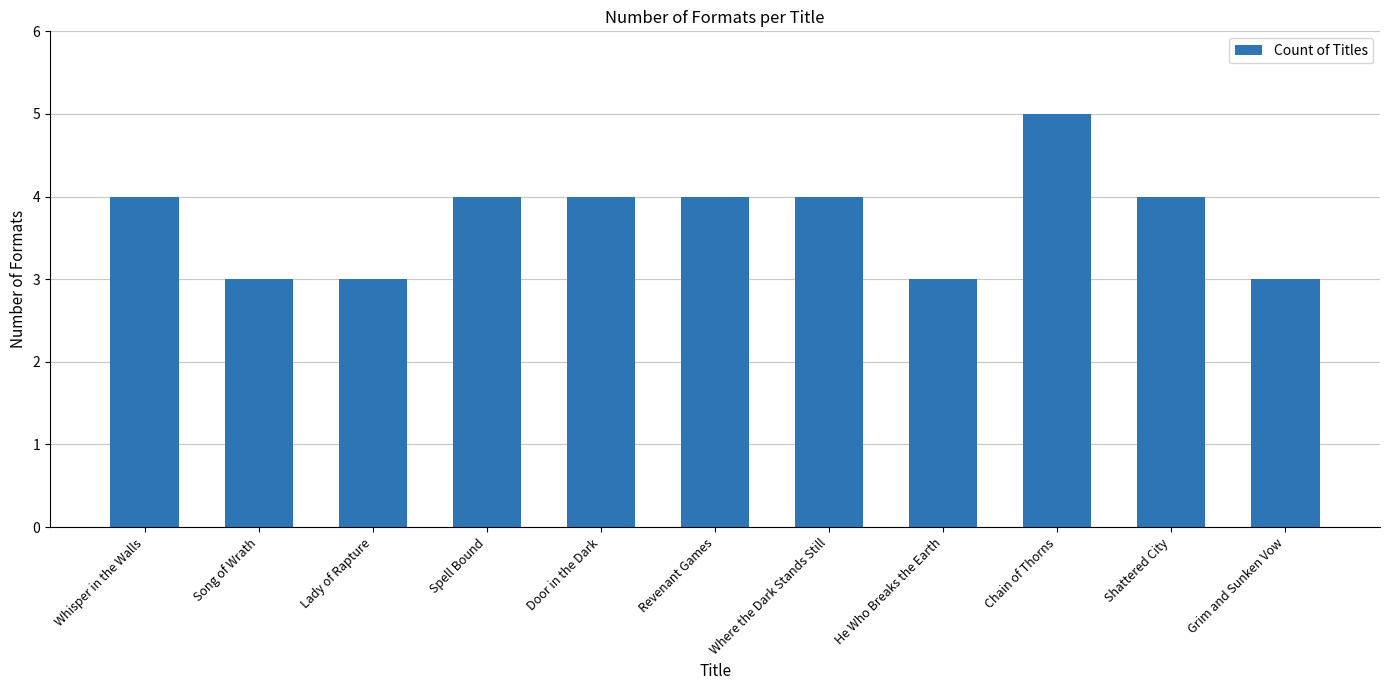

Read the value at Whisper in the Walls.

4